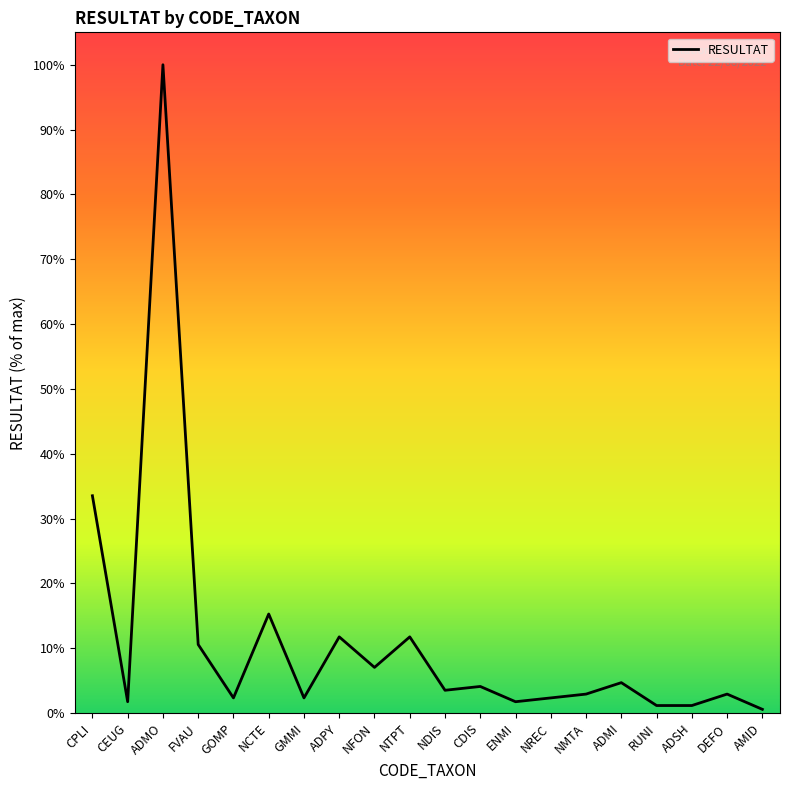

True or false: the data shows 4.7 at ADMI.

True